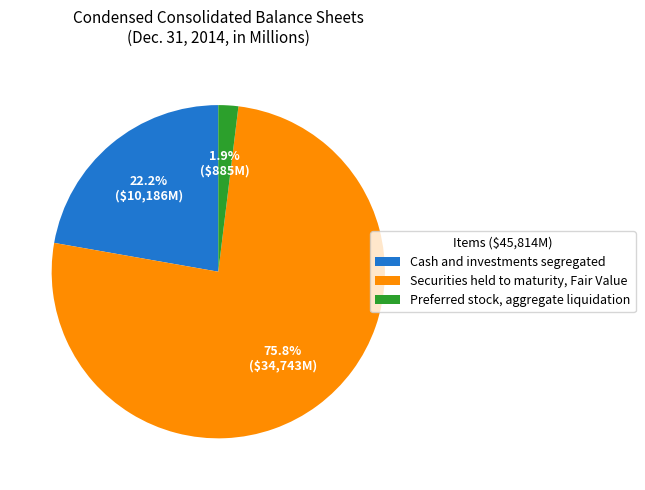

Which category has the smallest portion of the pie?

Preferred stock, aggregate liquidation